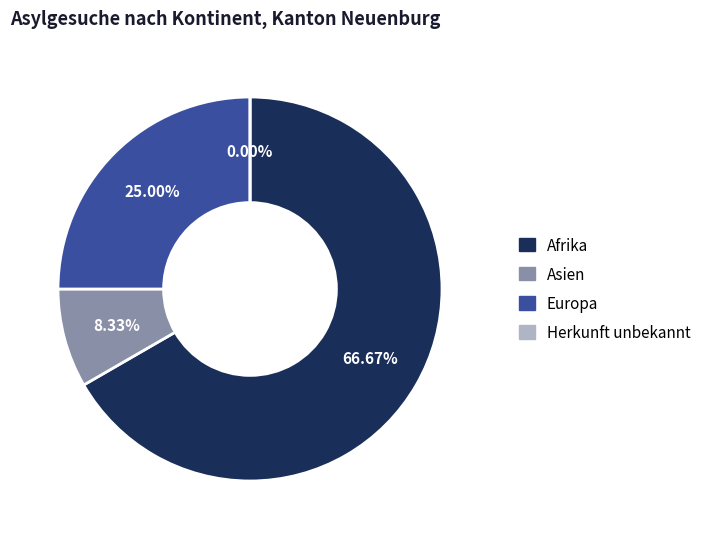

How many segments does this pie chart have?

4